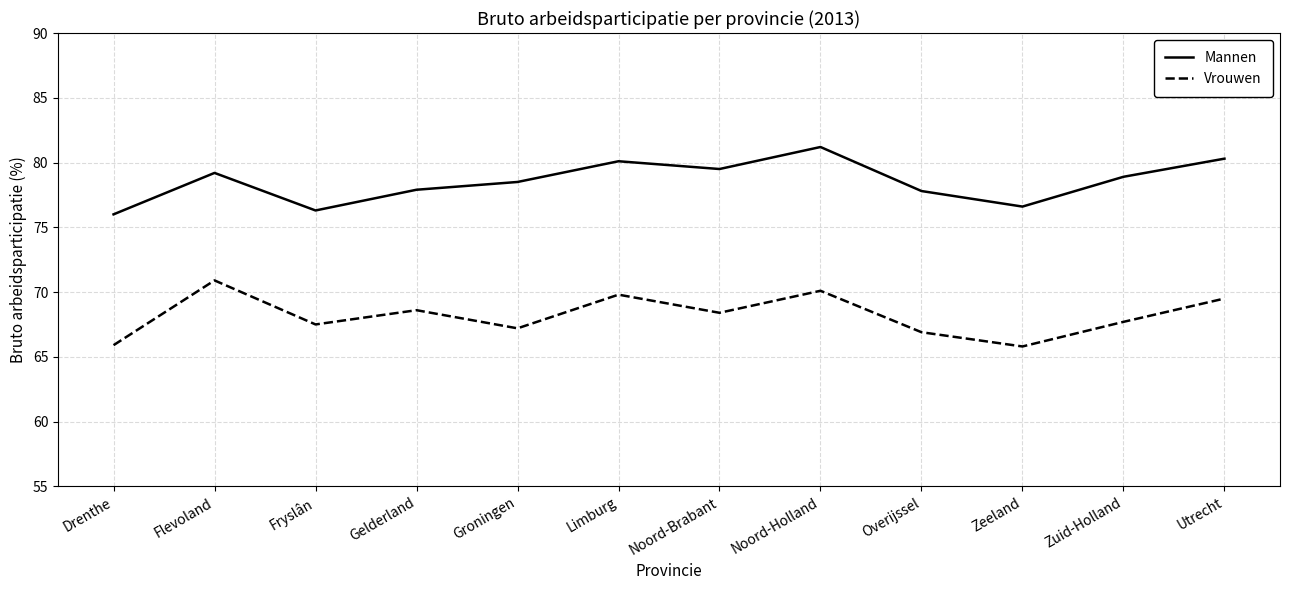

True or false: Mannen and Vrouwen cross at least once.

False